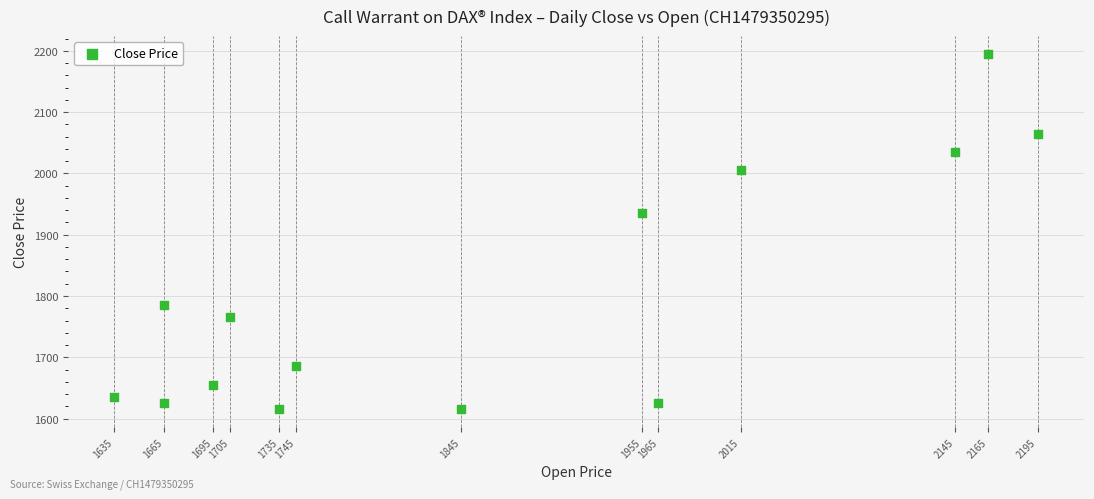

What Y value in the scatter plot is closest to 1905?

1935